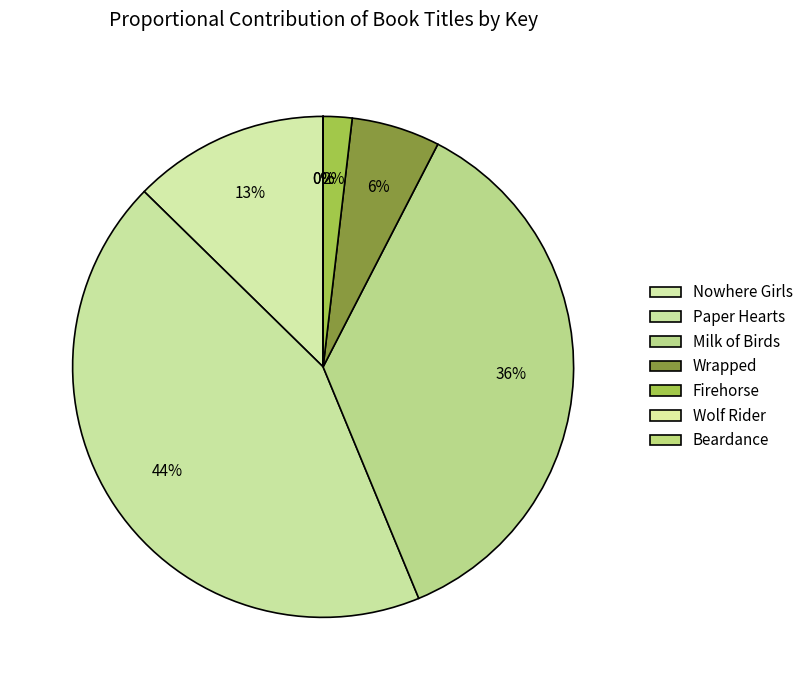

Does Firehorse represent more than half of the total?

No